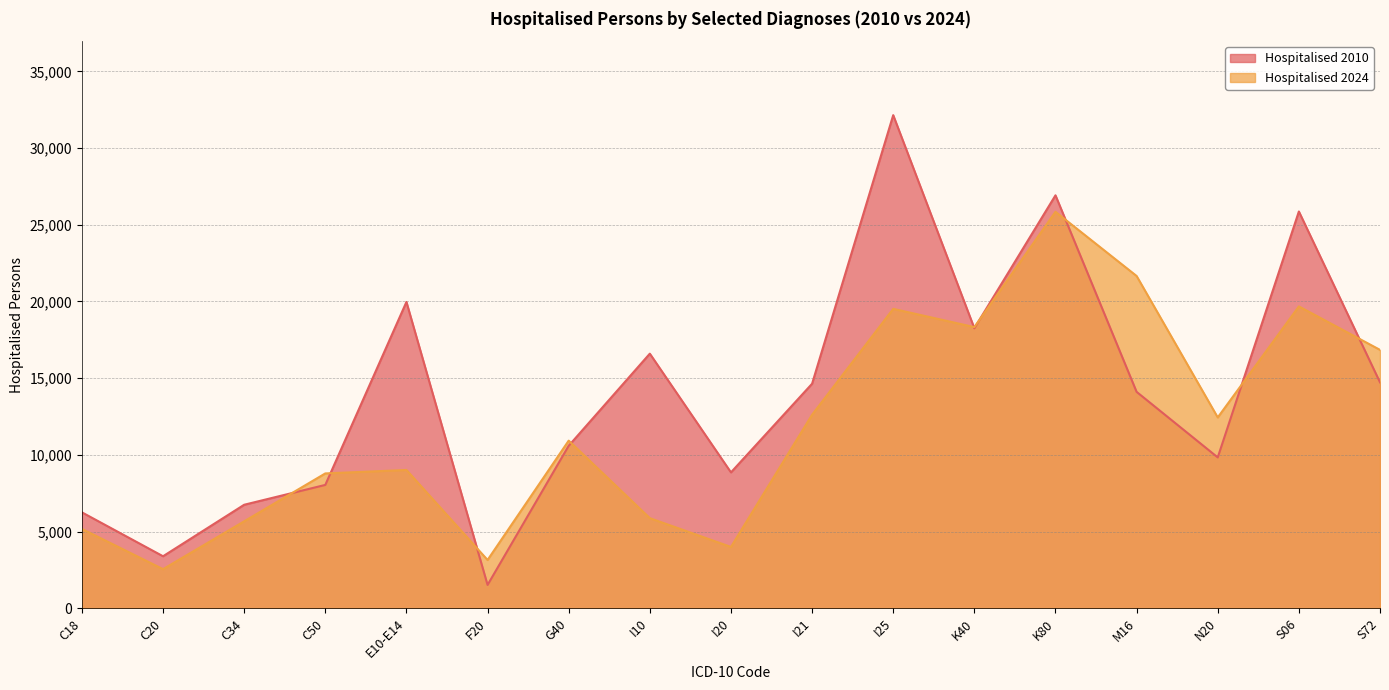

True or false: Hospitalised 2024 and Hospitalised 2010 intersect in this chart.

True